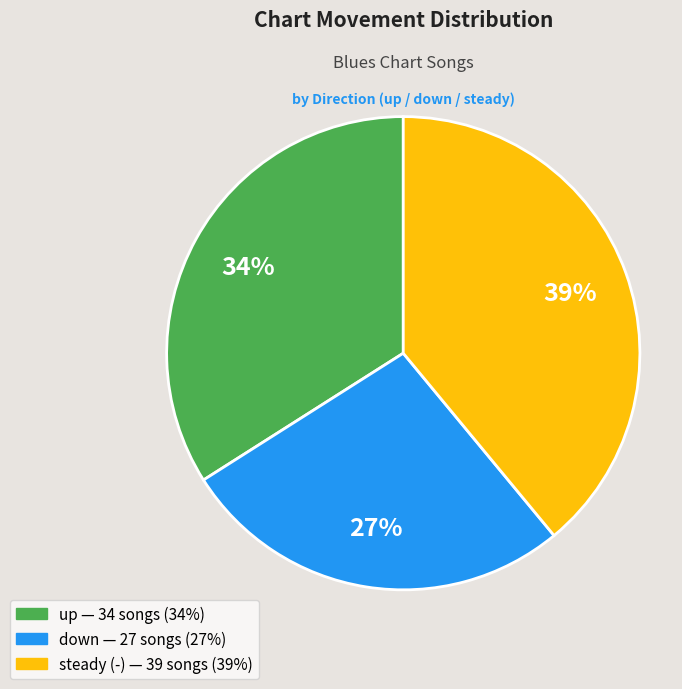

To the nearest percent, what is the average slice percentage?

33%